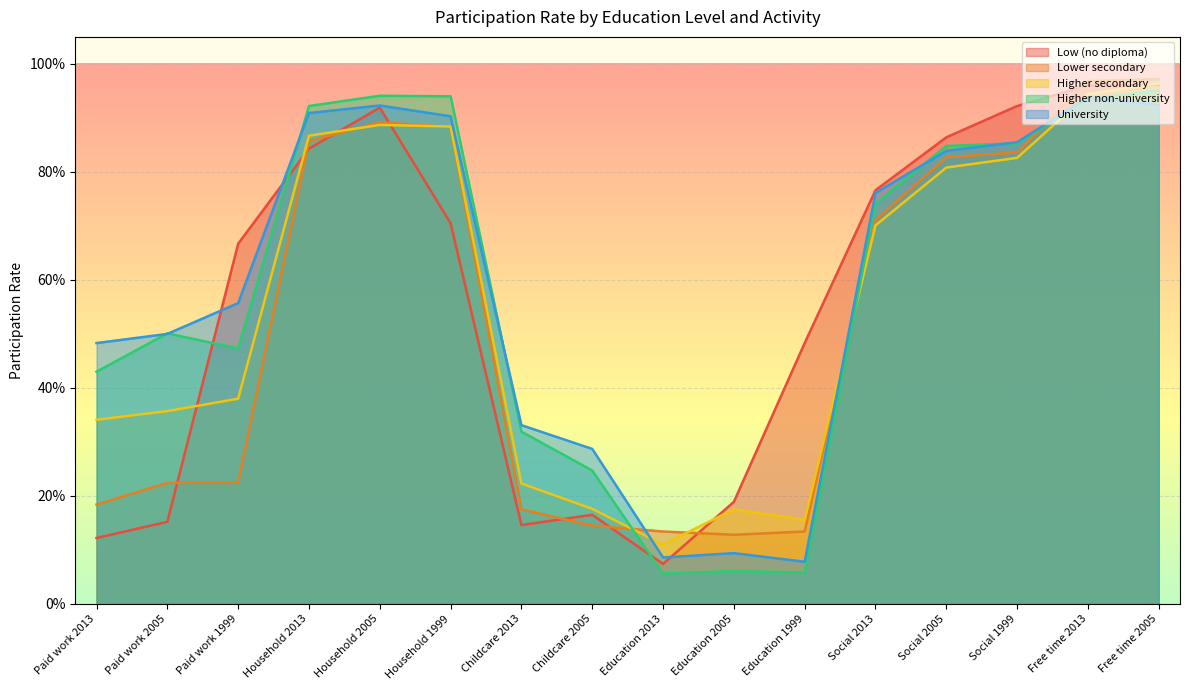

How many series are shown in this chart?

5